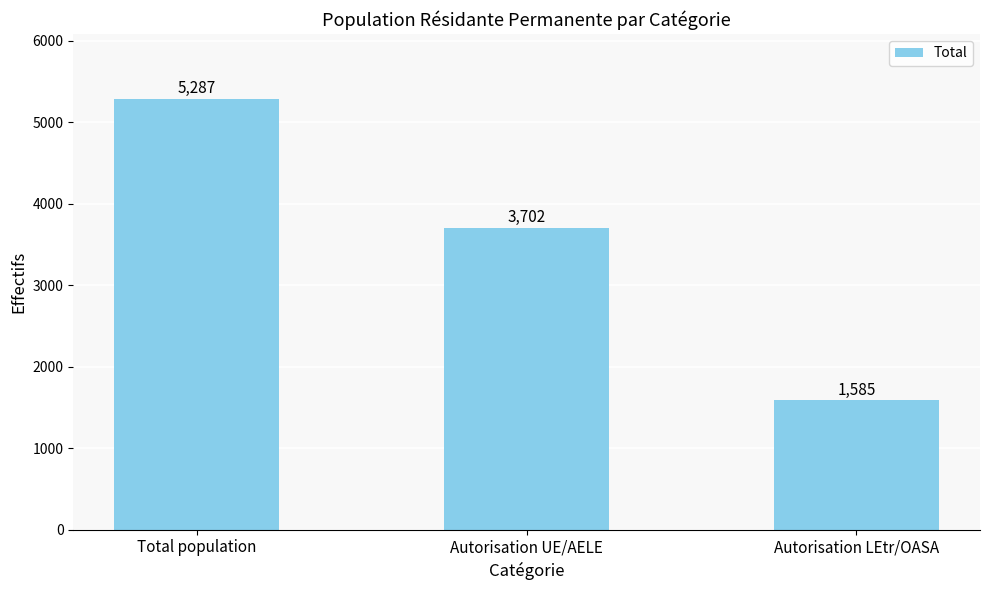

What is the sum of the values at Total population and Autorisation UE/AELE?

8989